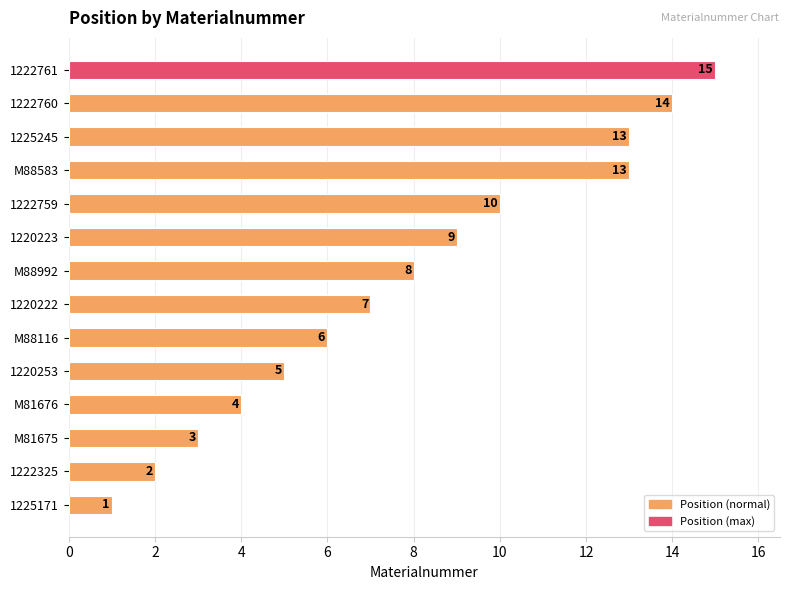

What is the sum of all values?

110